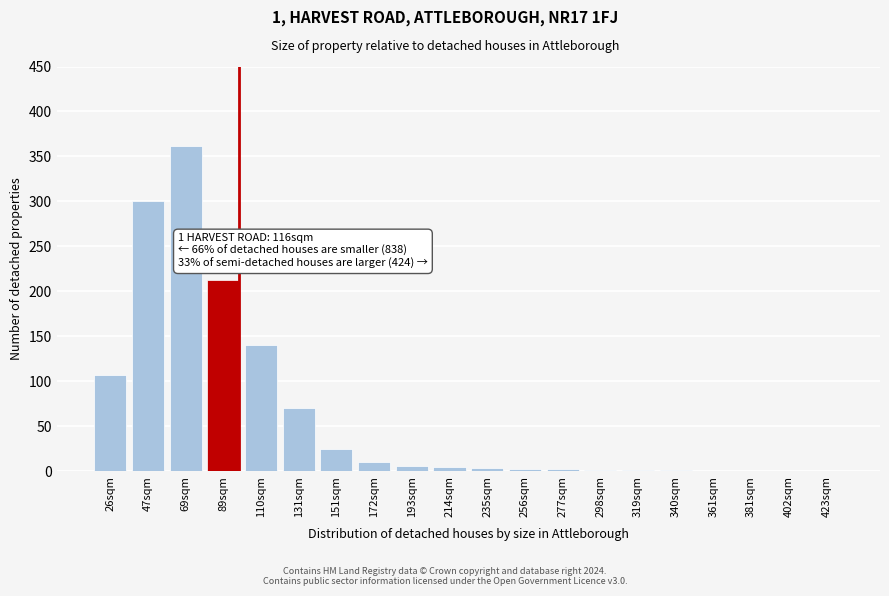

Approximately how many times larger is the value at 69sqm compared to 131sqm?

5.2